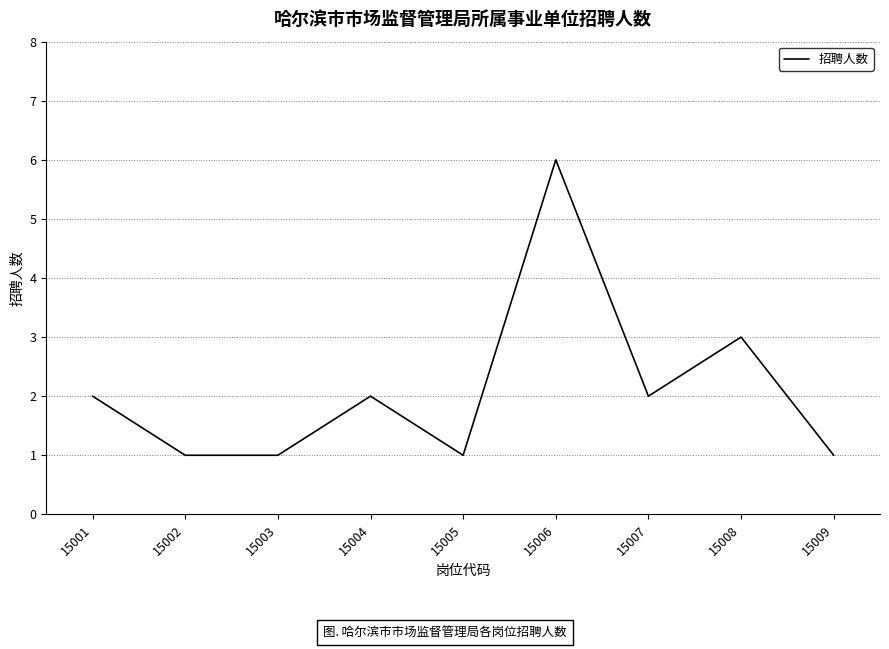

What is the difference between the second highest and second lowest values?

2